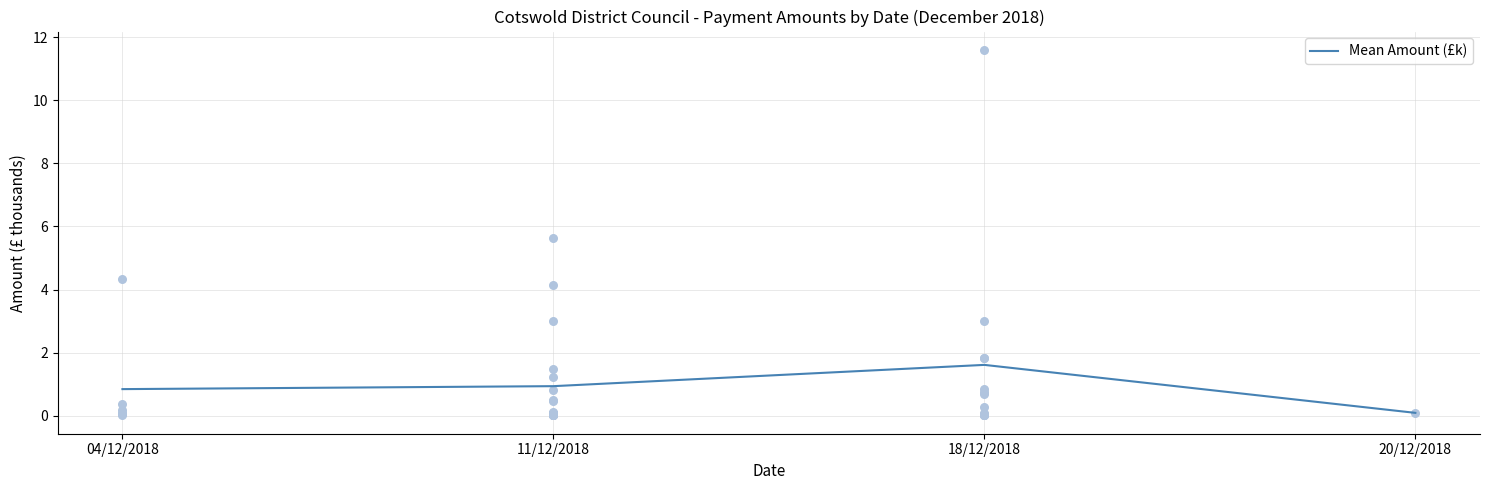

Which has a higher value, 04/12/2018 or 20/12/2018?

04/12/2018